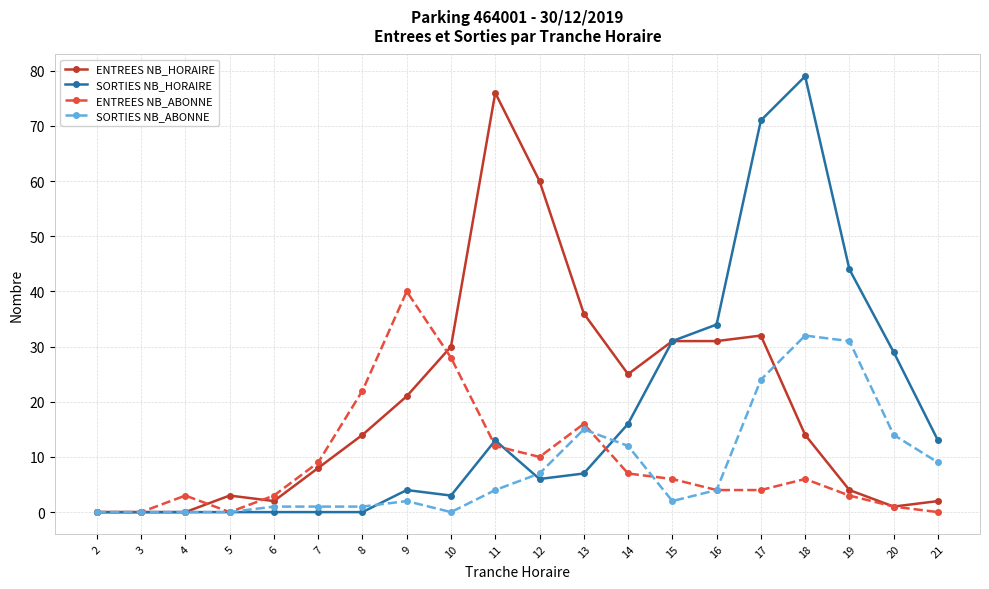

Which series has the largest range (max minus min)?

SORTIES NB_HORAIRE